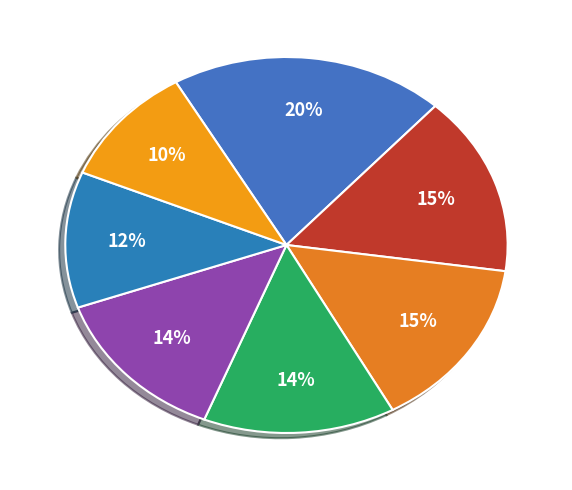

To the nearest percent, what is the average slice percentage?

14%